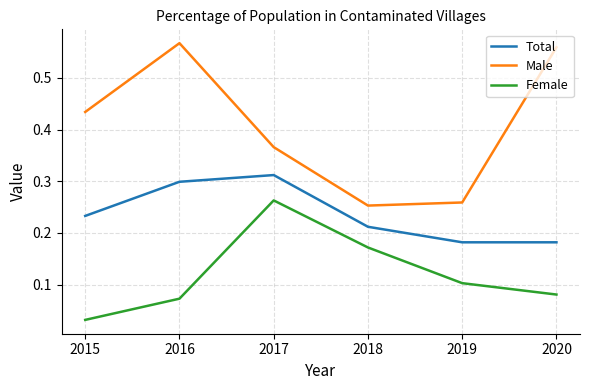

How many Female values are between 0 and 1?

6